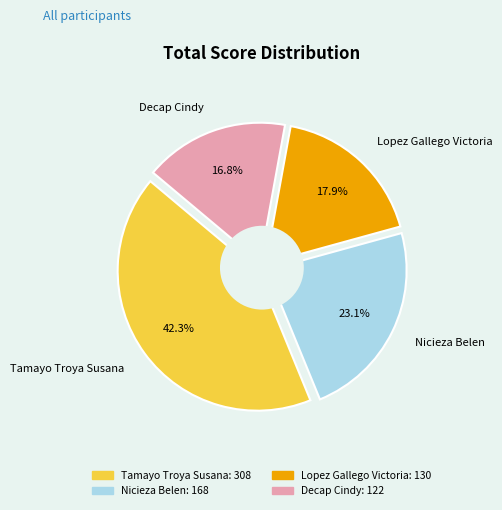

Which category has the smallest portion of the pie?

Decap Cindy